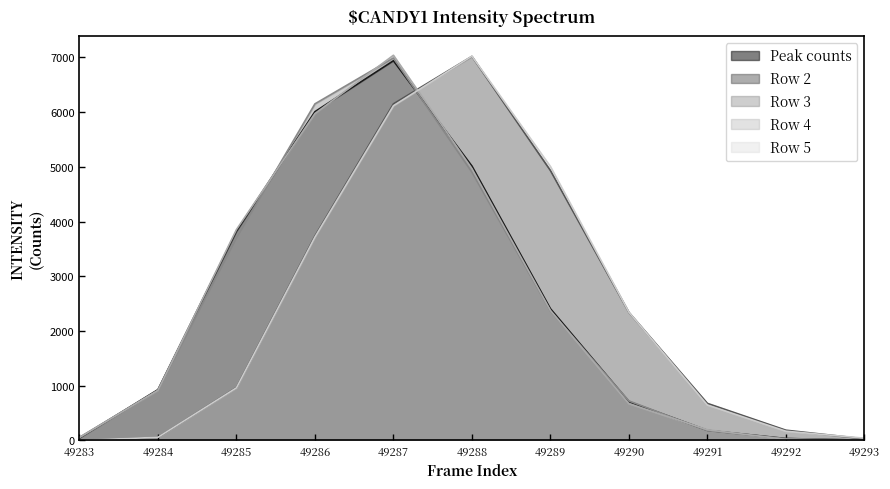

Where is the first local maximum for Row 3?

49287